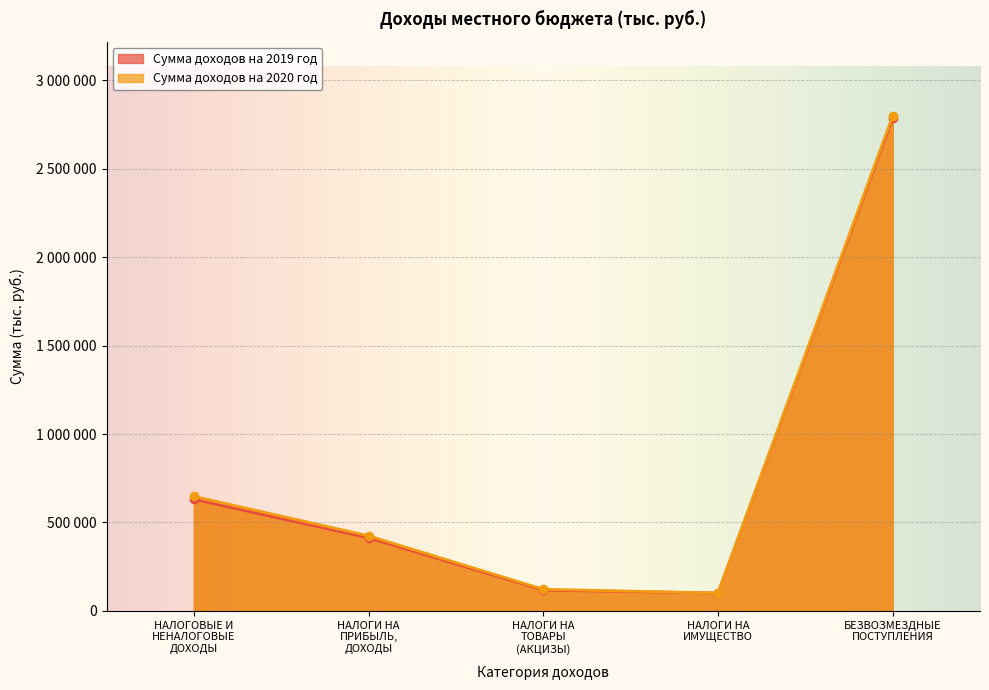

At НАЛОГИ НА
ИМУЩЕСТВО, list the series in order from smallest to largest.

Сумма доходов на 2019 год, Сумма доходов на 2020 год